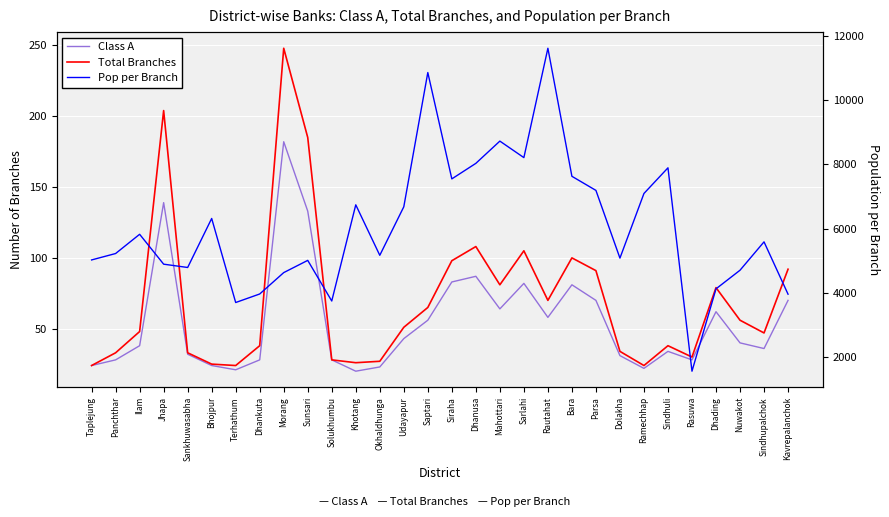

What is the difference between the Pop per Branch values at Okhaldhunga and Dolakha?

87.2